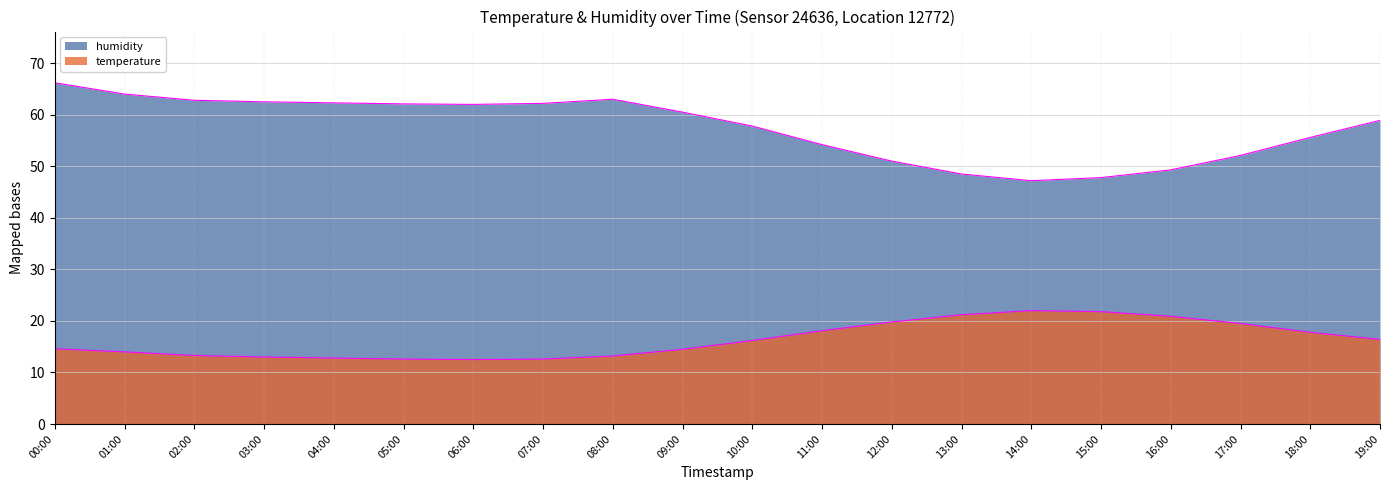

What is the spread (max minus min) of values at 08:00?

49.8